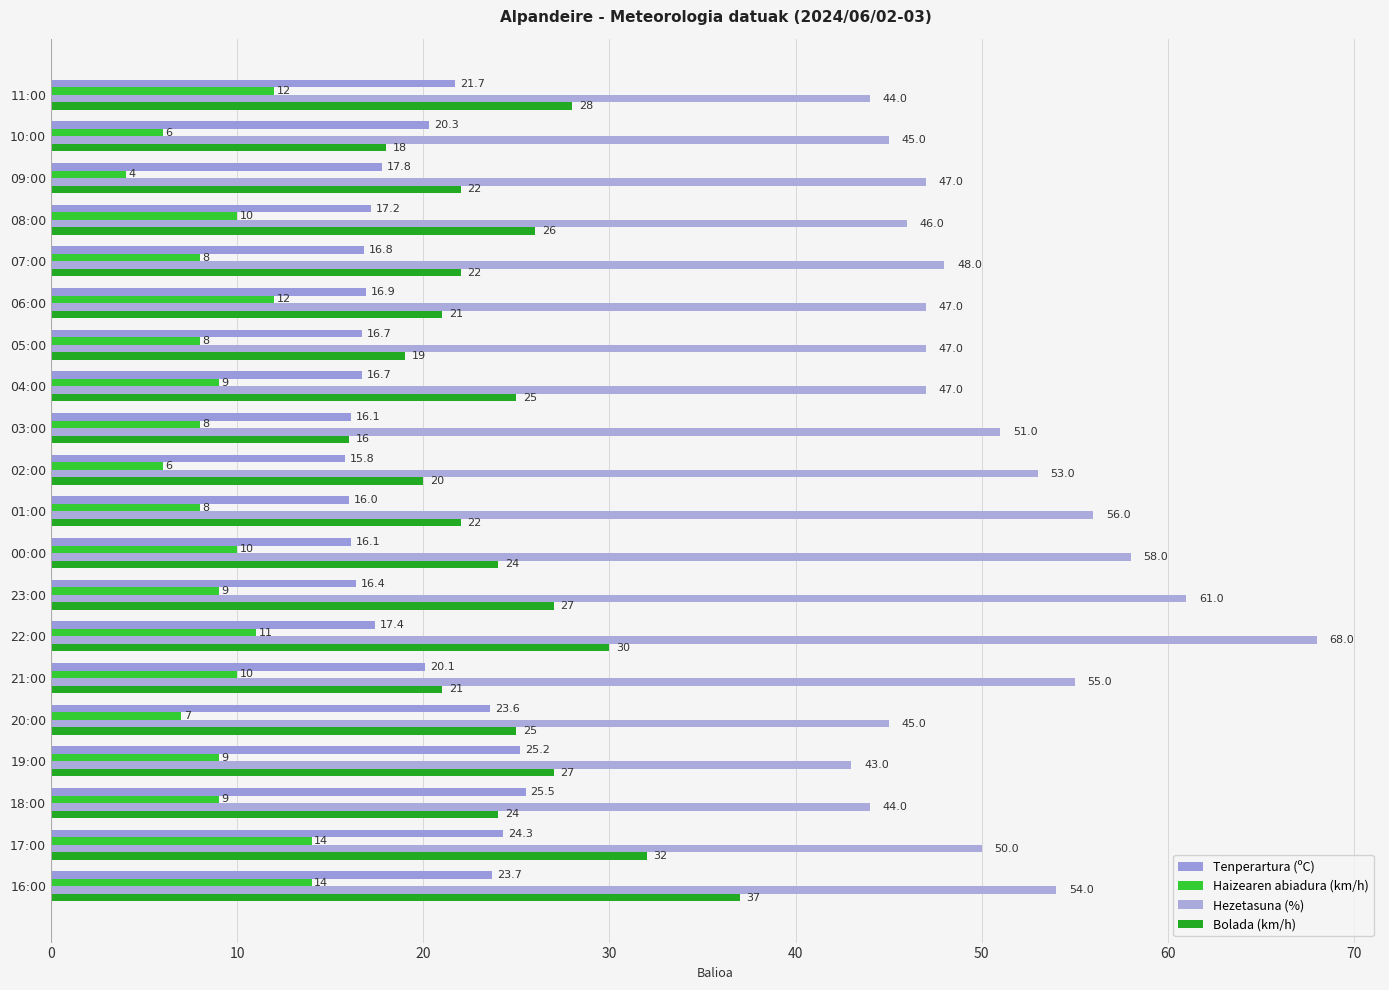

What are all the series names shown in the legend?

Tenperartura (ºC), Haizearen abiadura (km/h), Hezetasuna (%), Bolada (km/h)